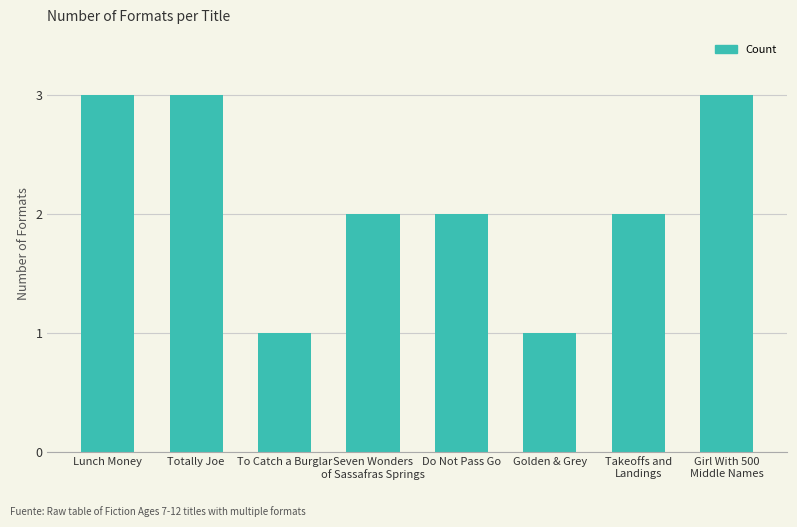

What is the maximum value shown in the chart?

3